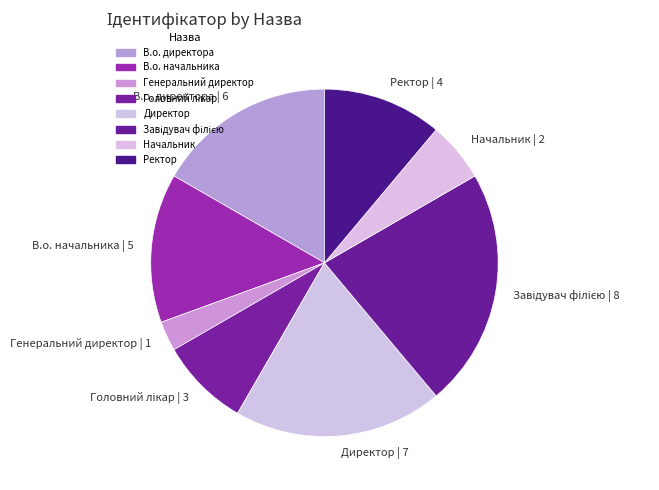

The Генеральний директор slice represents 8% of the pie. True or false?

False